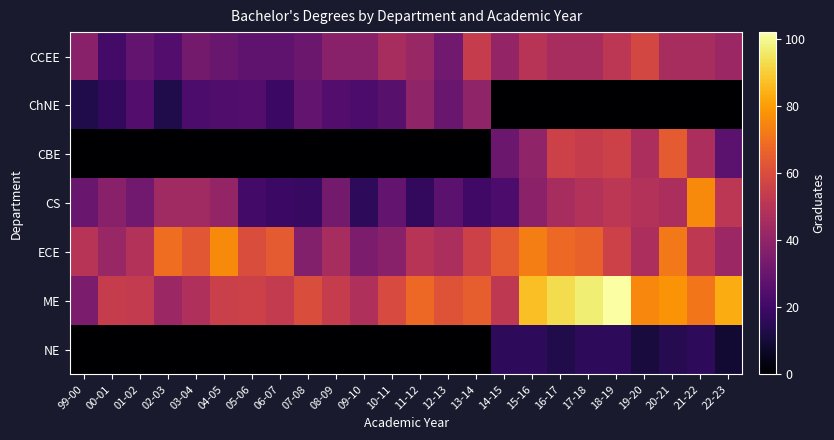

How many distinct data groups are displayed?

7